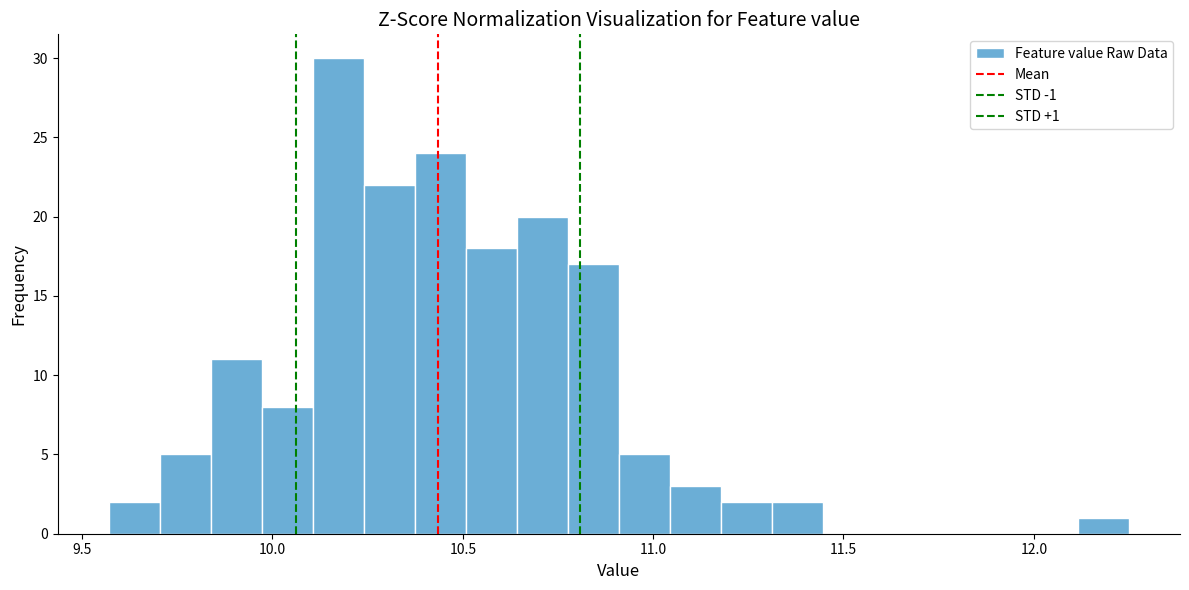

Read against the x-axis, roughly where is the centre of the tallest bar?

10.15